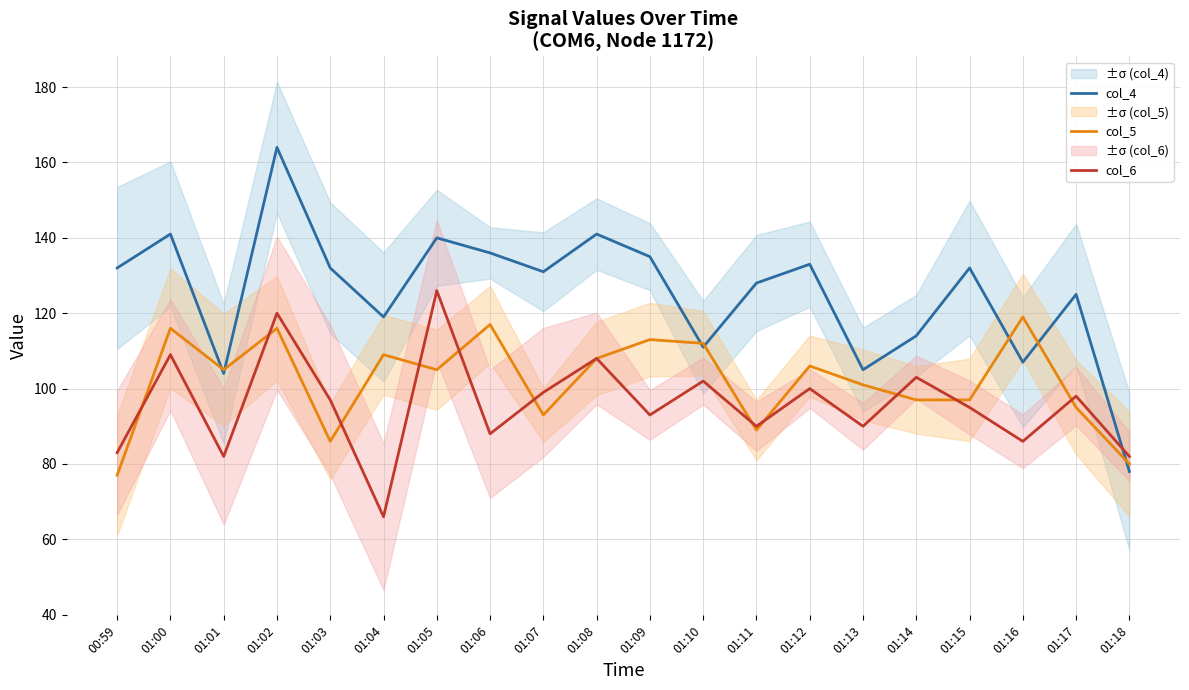

What is the label of the 20th point from the left?

01:18